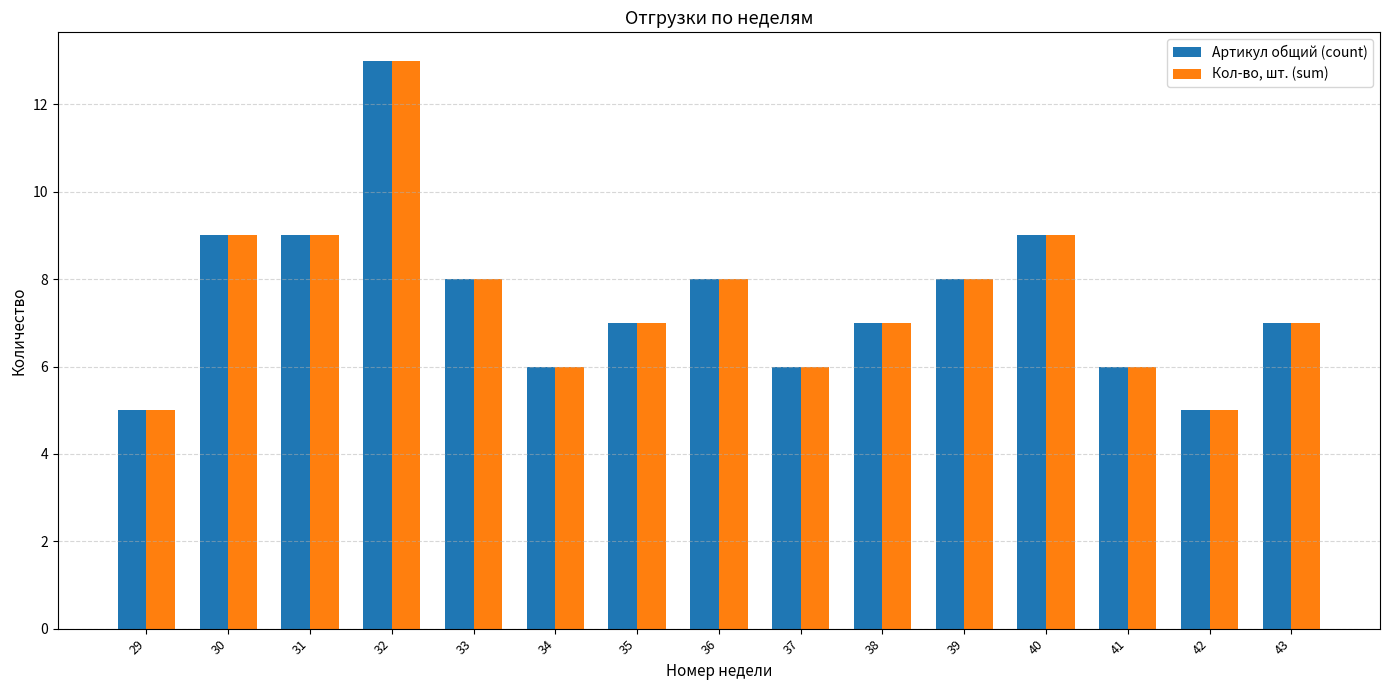

How many series are shown in this chart?

2